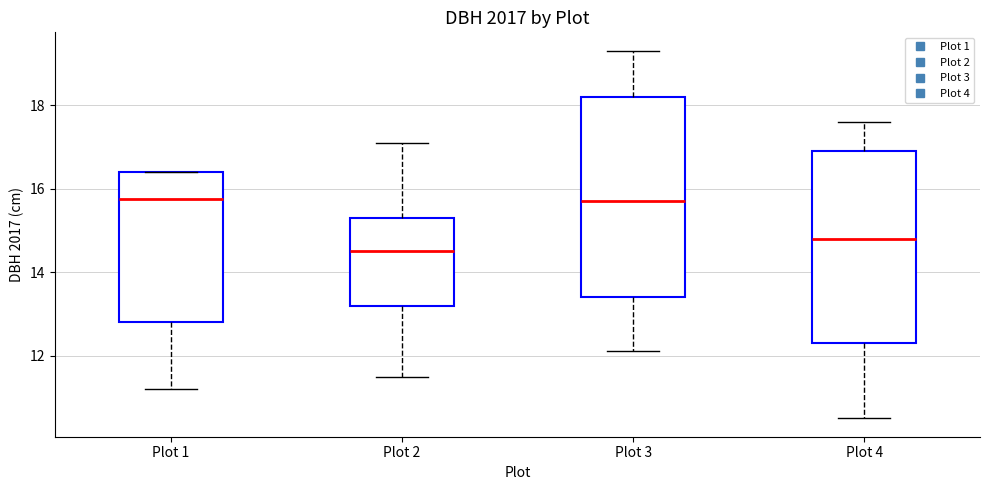

Where is the lower edge of the box for Plot 3 on the y-axis? The values are not printed on the chart, so give them approximately, as read against the axis.

13.4